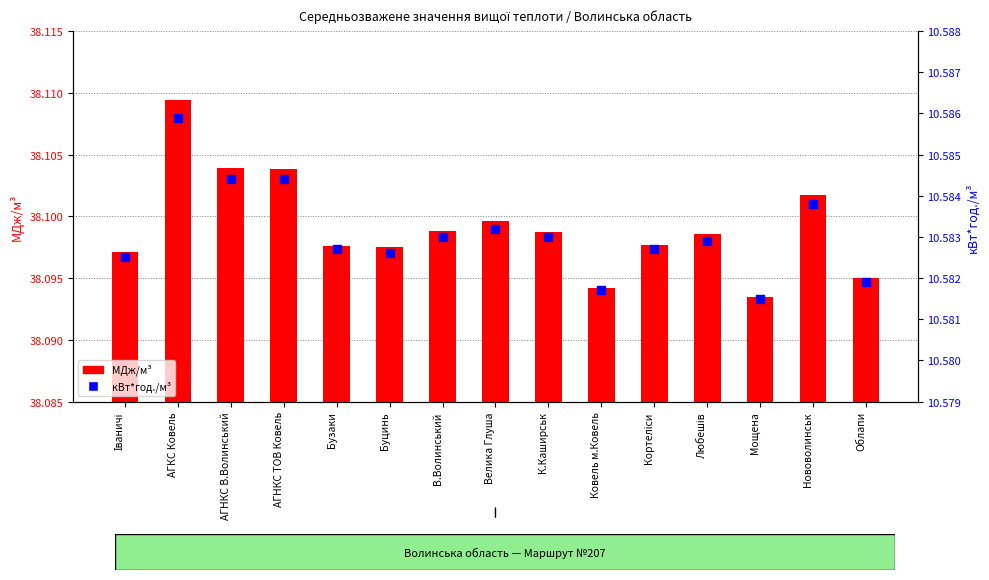

Is the value of кВт*год./м³ at Облапи greater than the value of МДж/м³ at АГКС Ковель?

No